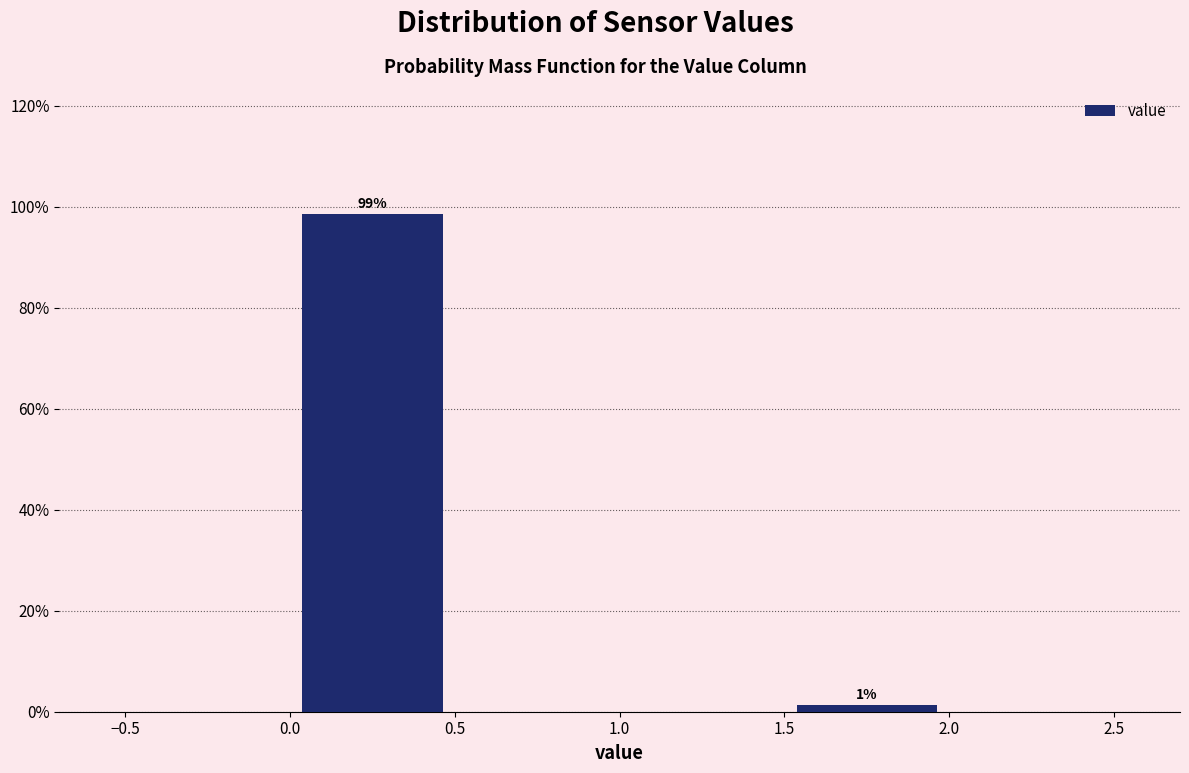

Which range on the x-axis has the tallest bar?

0.0 to 0.5